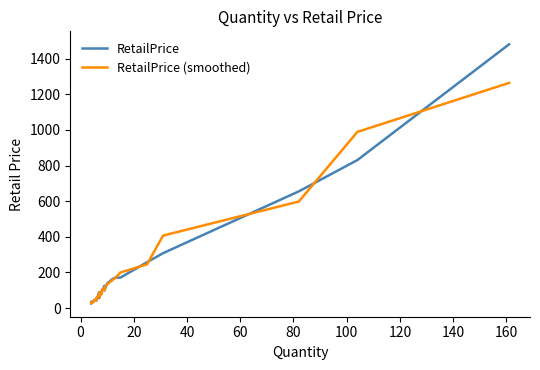

After their last crossing, which series has the higher values: RetailPrice or RetailPrice (smoothed)?

RetailPrice